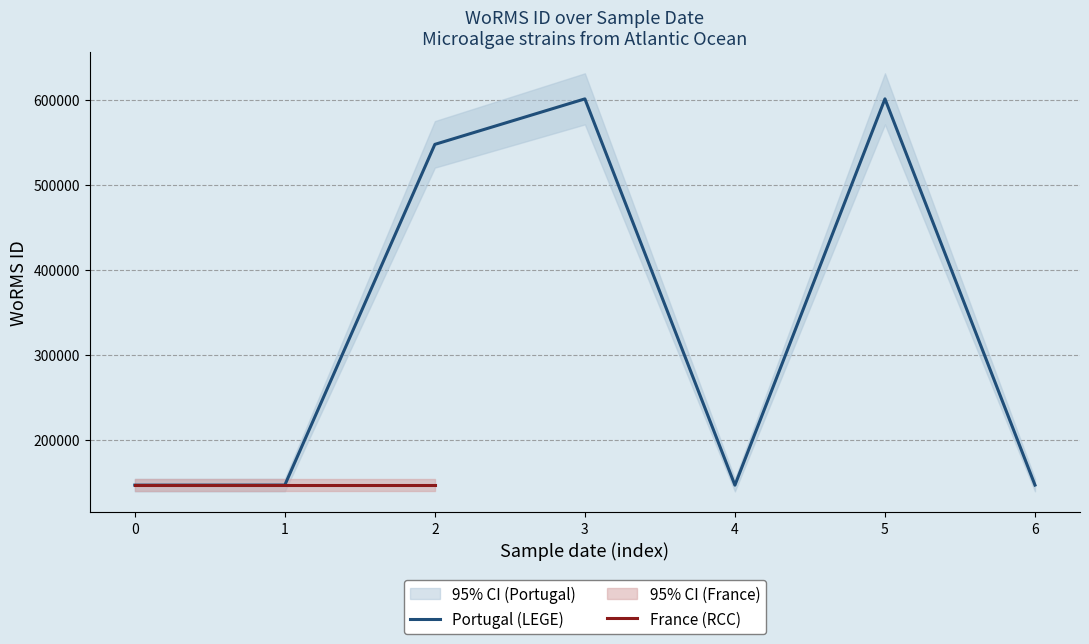

What is the change in value from 0 to 4?

-12